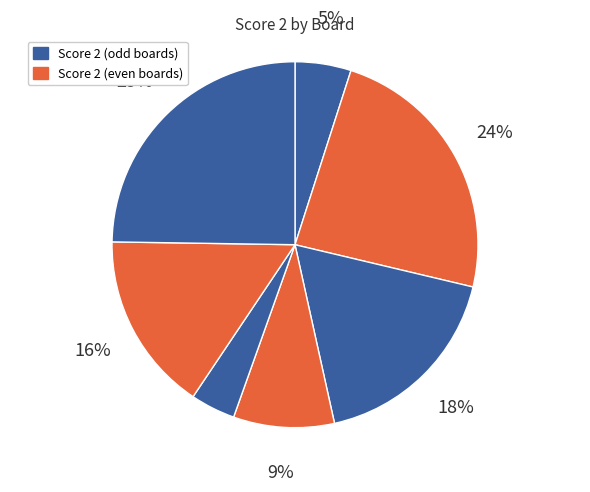

Does any single category account for the majority?

No